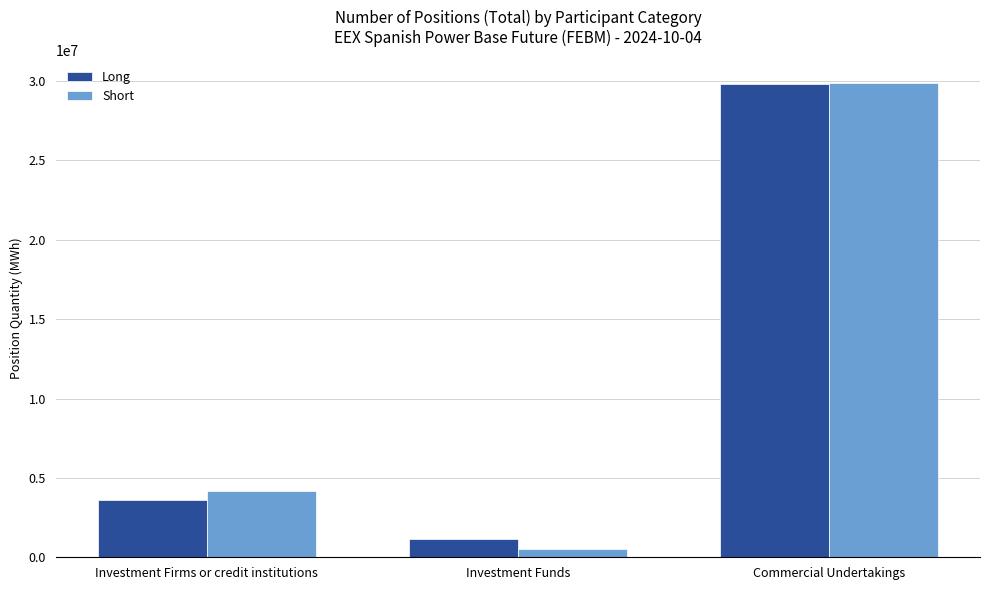

What position from the right is Investment Firms or credit institutions?

3